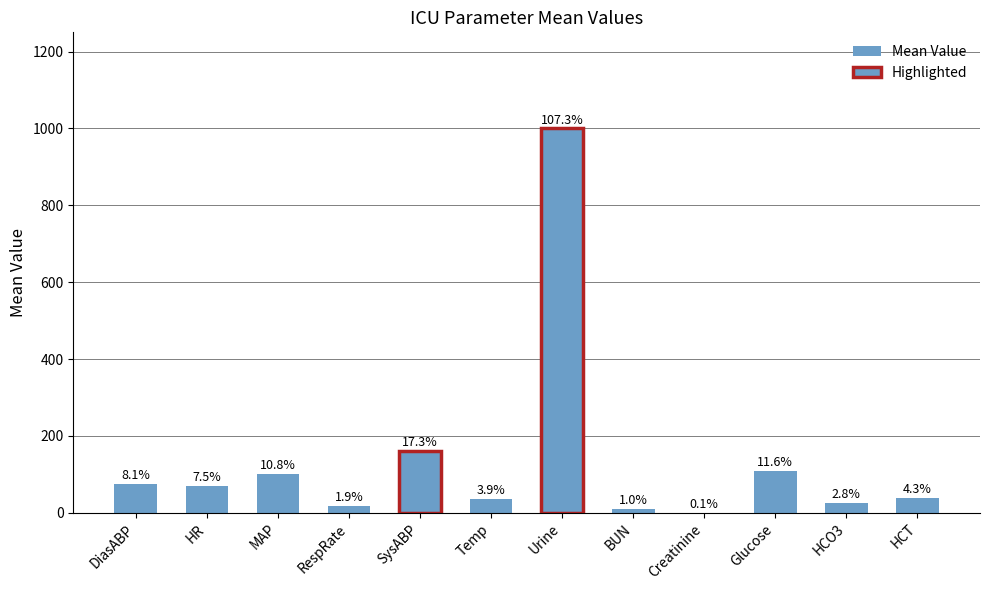

True or false: the data shows 70.0 at HR.

True